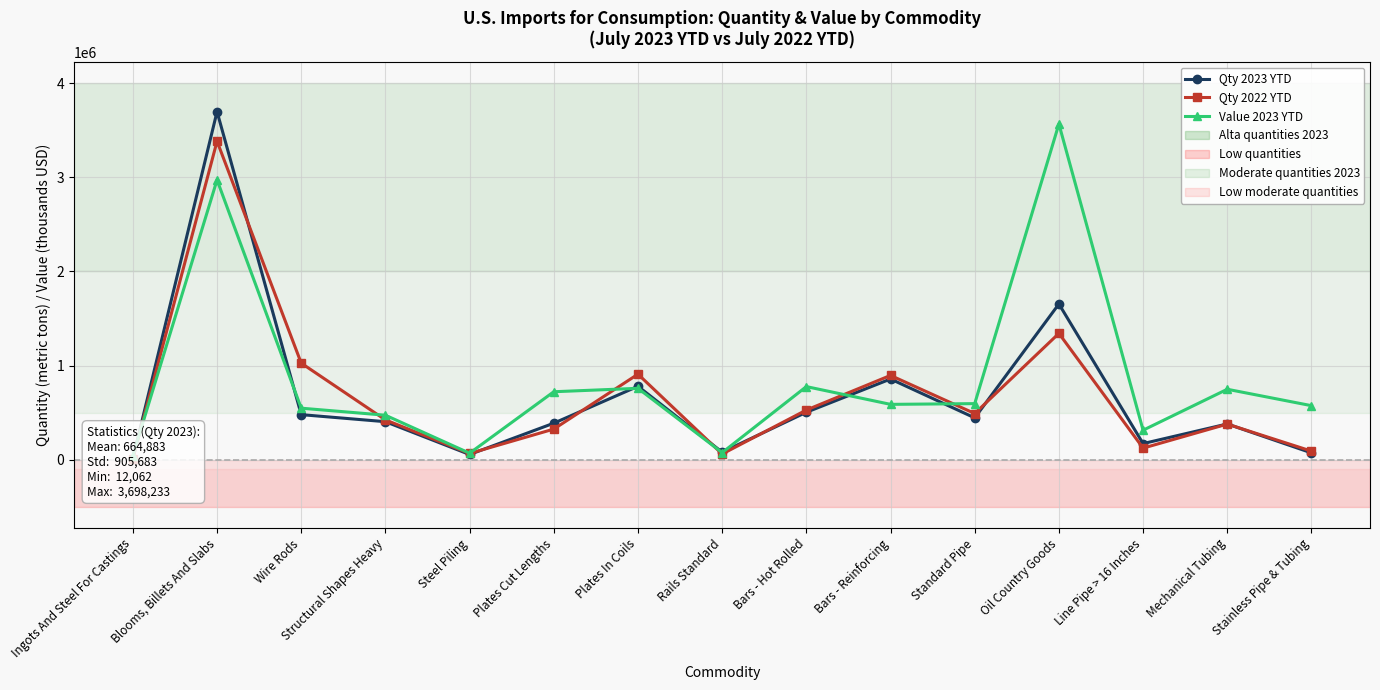

How many series are shown in this chart?

3